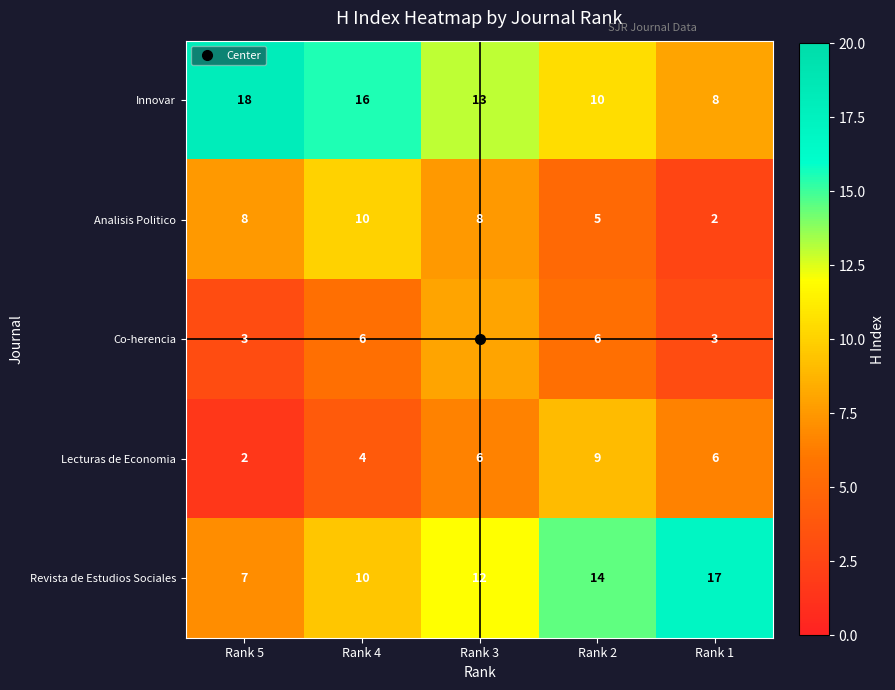

At how many categories does at least one series exceed 2?

5